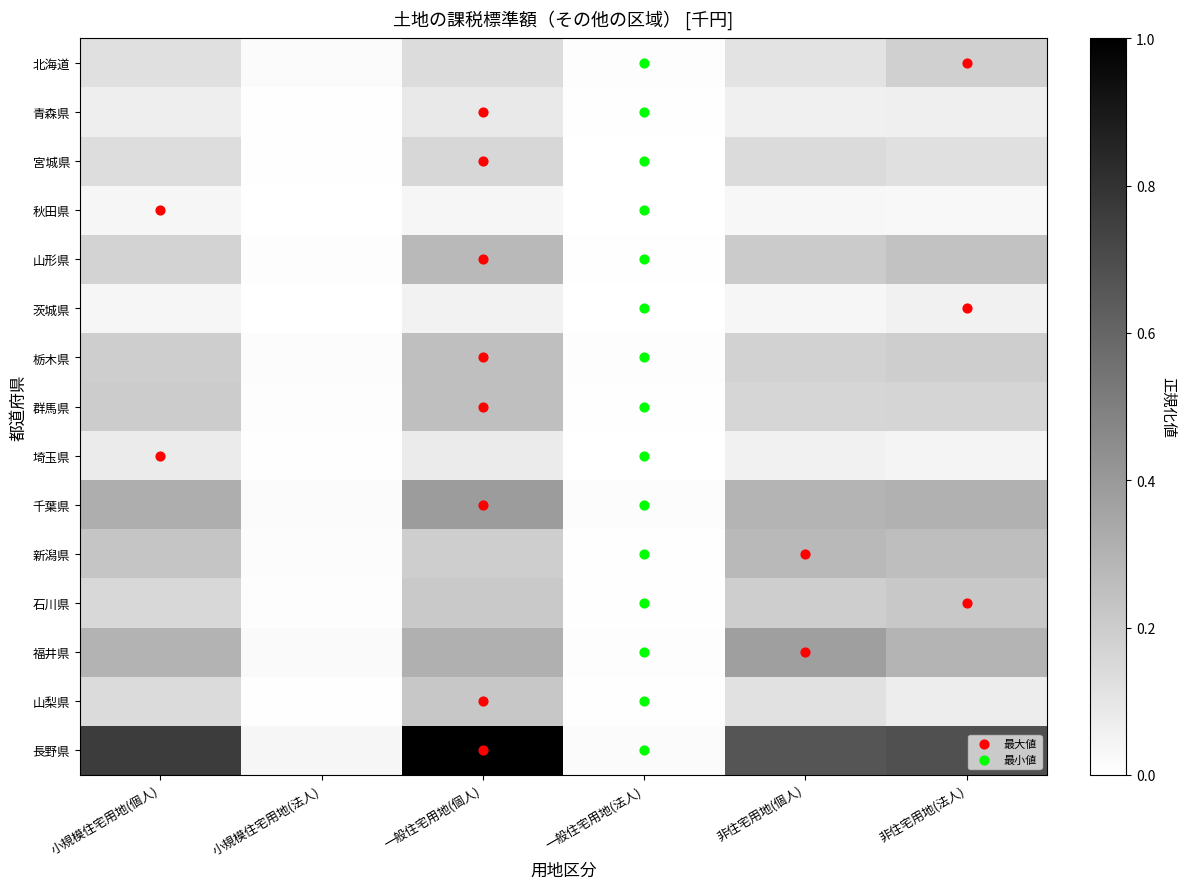

Which label corresponds to the largest value in the chart?

一般住宅用地(個人)